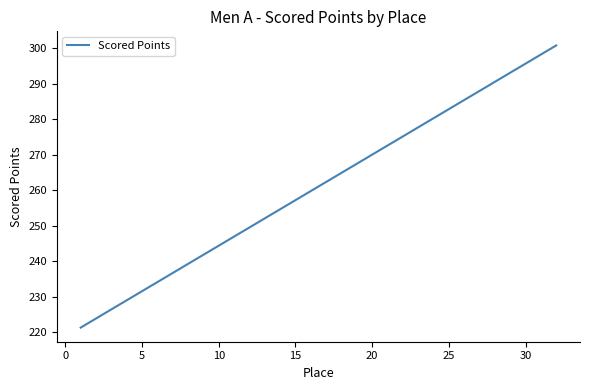

What is the maximum value shown in the chart?

300.8